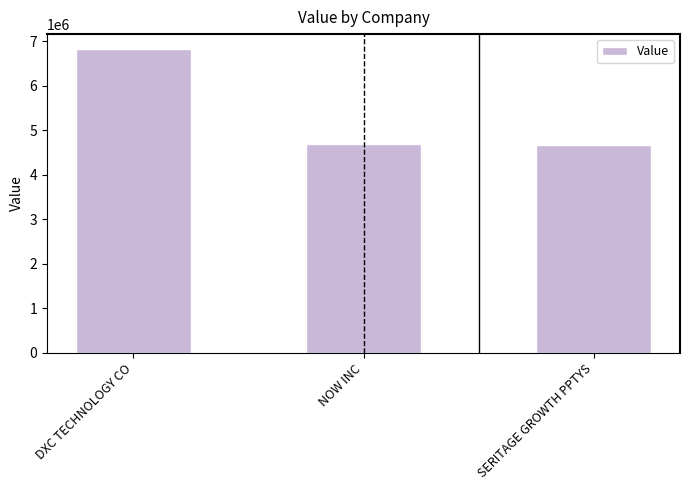

At which category does the chart reach its peak across all series?

DXC TECHNOLOGY CO